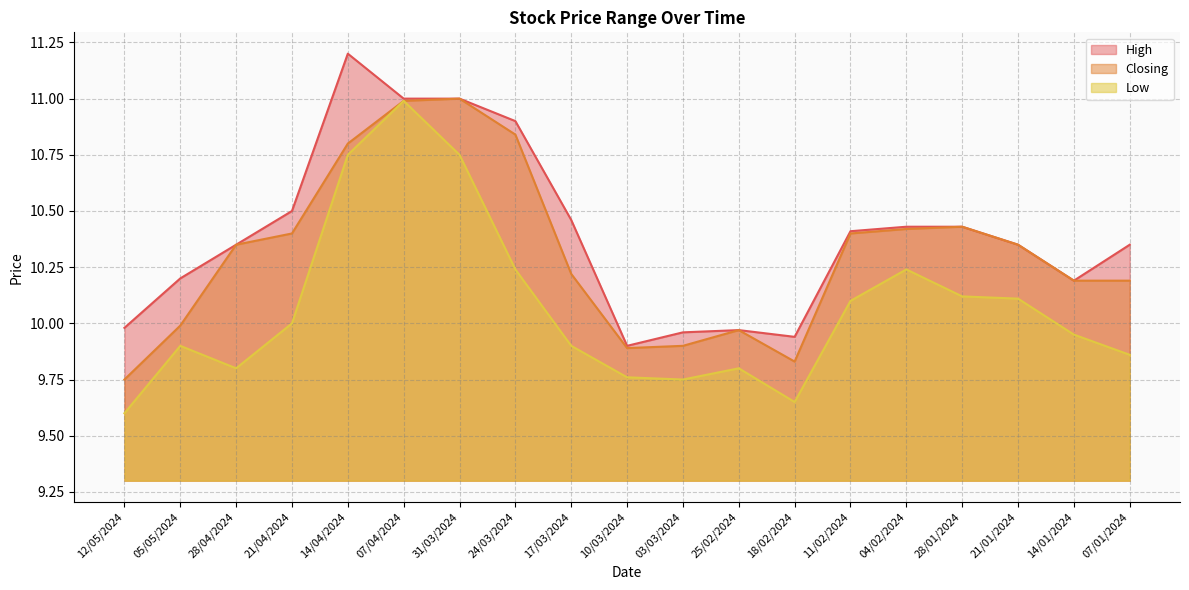

Which series has the widest spread of values?

Low